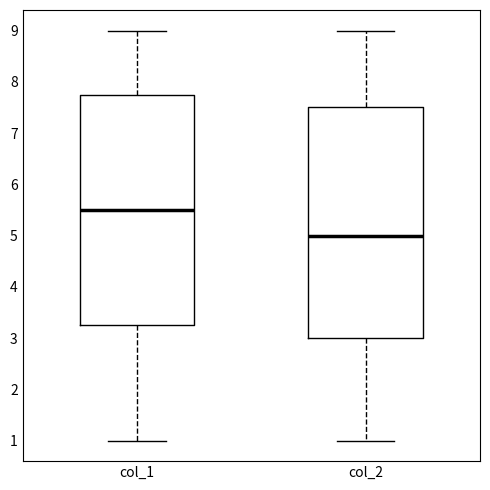

Reading left to right, transcribe this box plot: for each box, give where its median line is, the range the box spans, and where its two whiskers end, as read against the y-axis. The values are not printed on the chart, so give them approximately, as read against the axis.

col_1: median 5.5, box 3.3 to 7.8, whiskers 1.0 to 9.0
col_2: median 5.0, box 3.0 to 7.5, whiskers 1.0 to 9.0